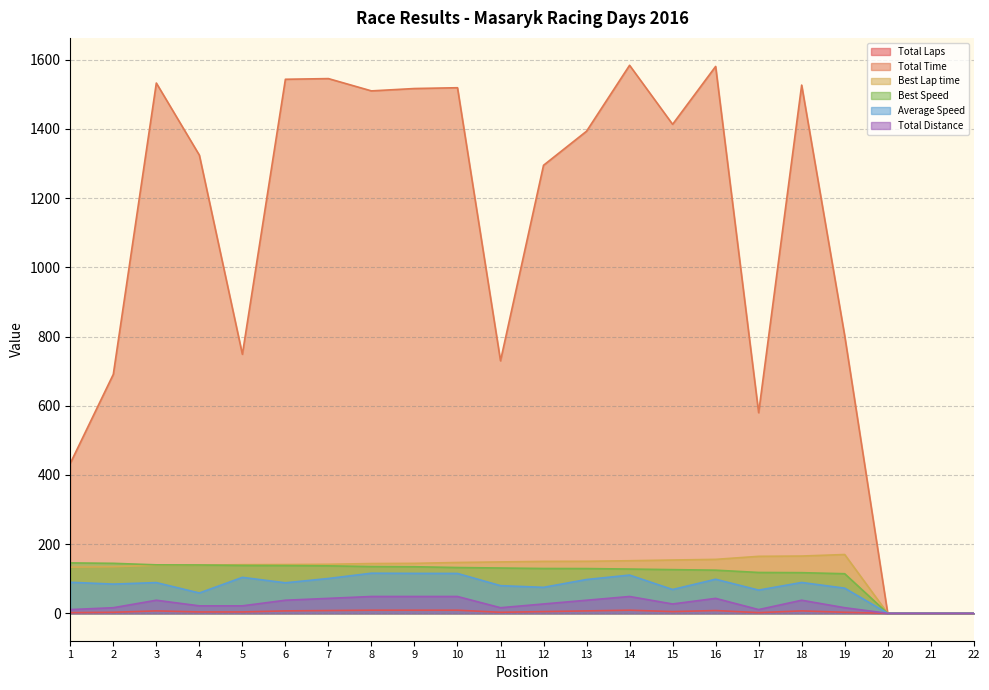

Which has a higher value, 3 or 16?

16